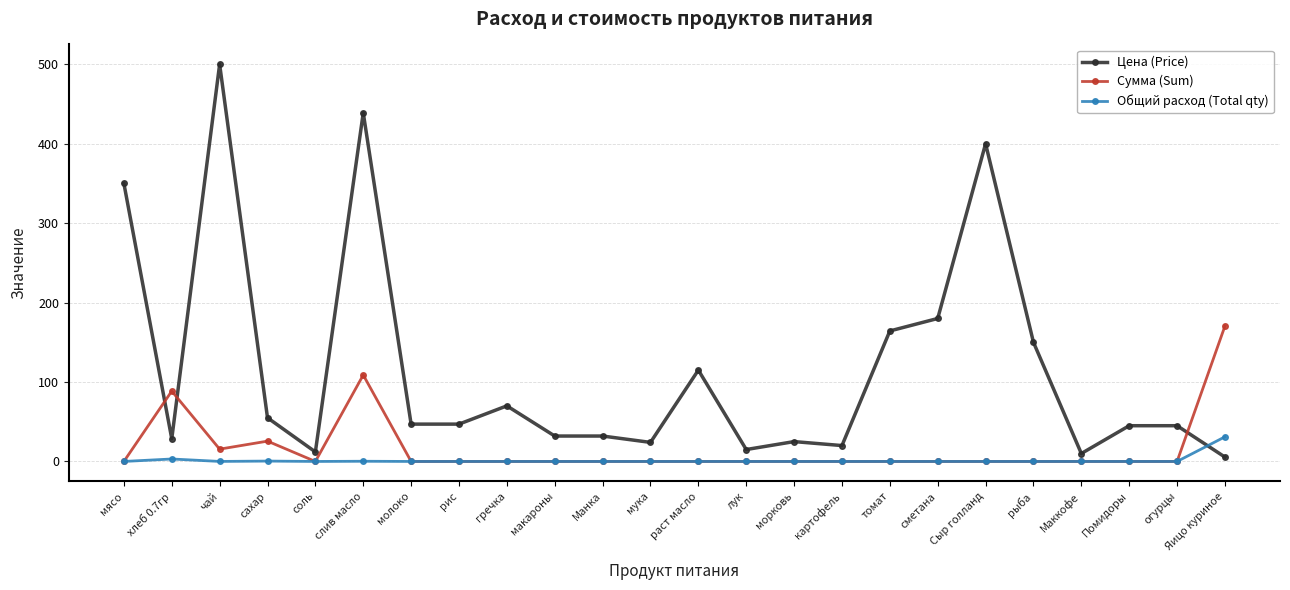

What is the difference between the maximum and minimum values in the Общий расход (Total qty) series?

31.0